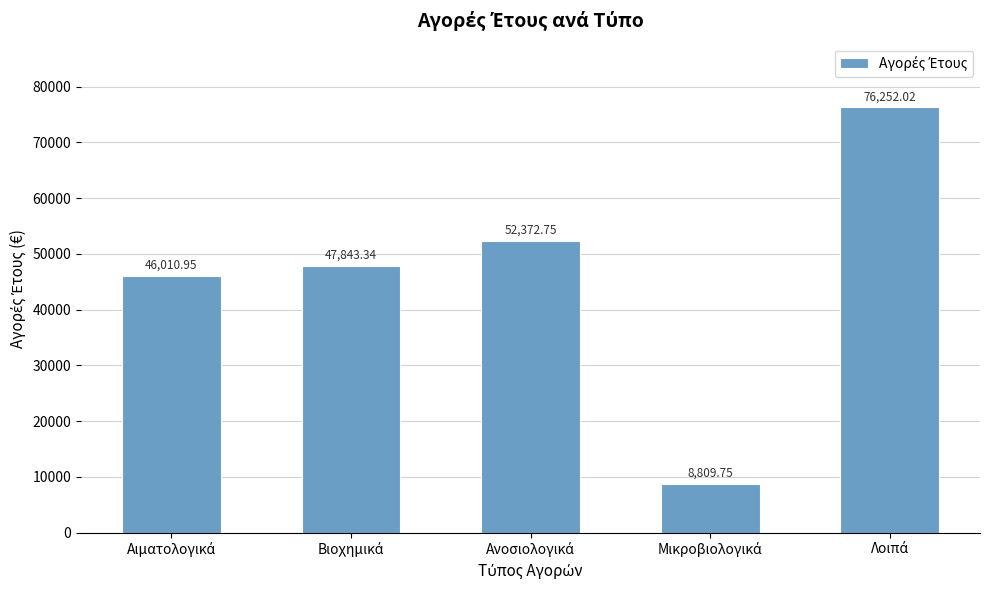

What is the average value?

46257.8